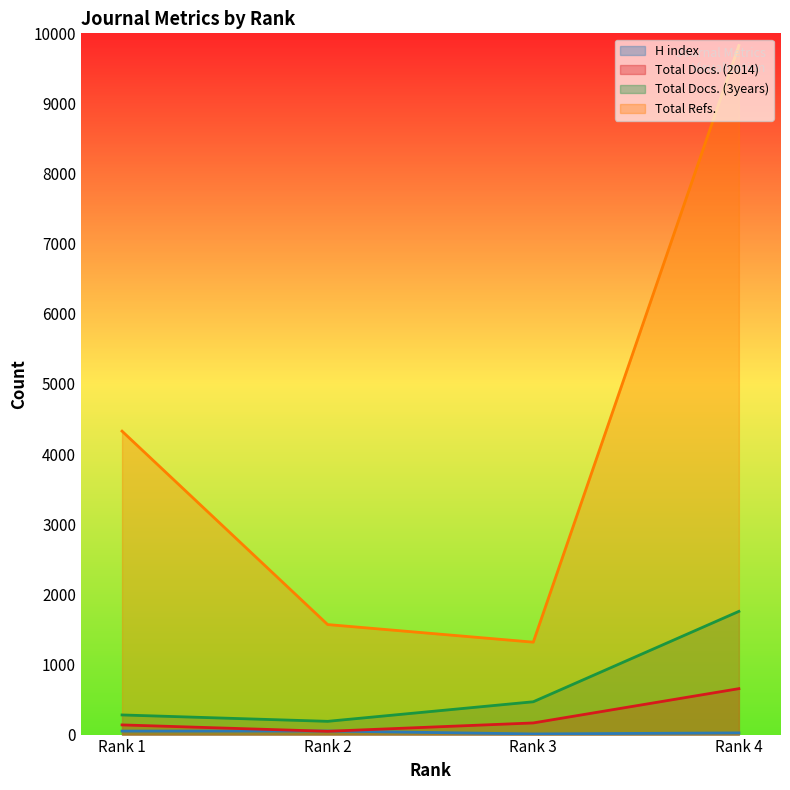

How many series are shown in this chart?

4